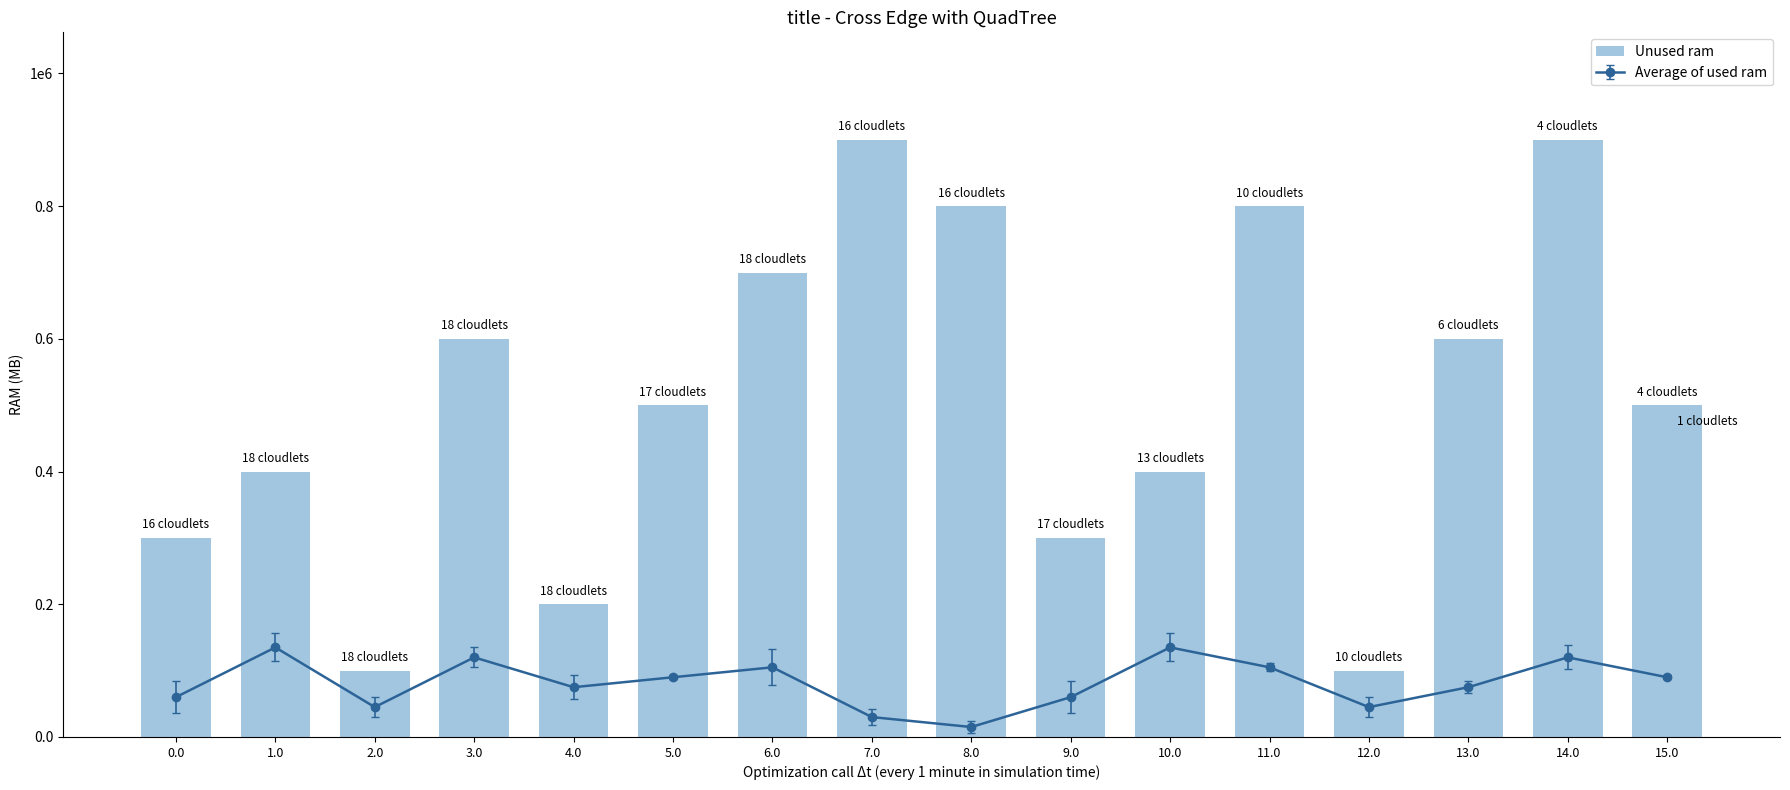

Where does the data first go above 500000?

3.0